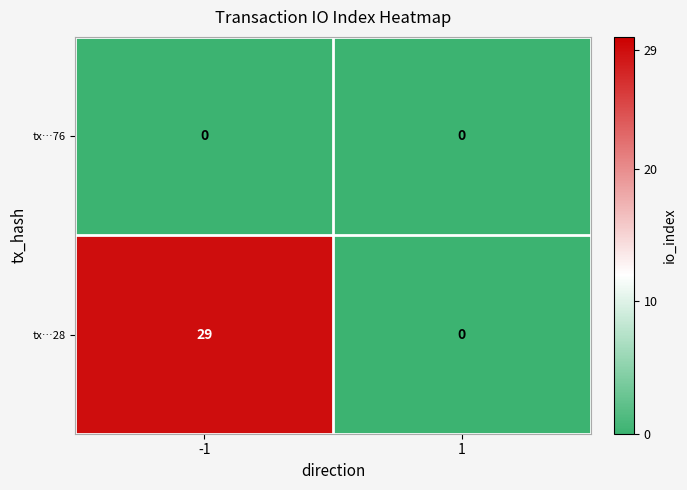

The value of tx…28 at 1 is 0. True or false?

True